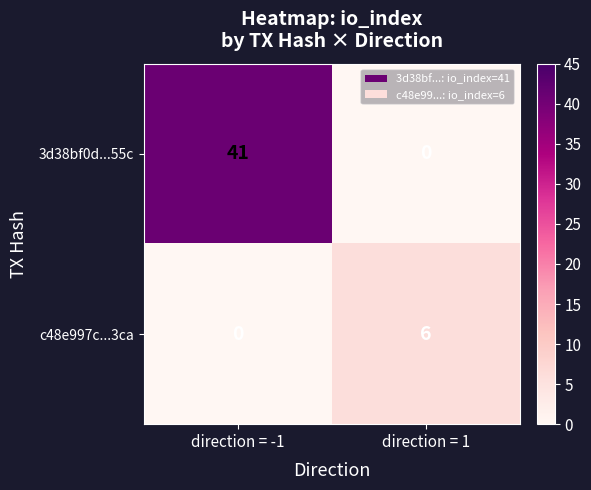

Rank the series at direction = 1 from highest to lowest value.

c48e997c...3ca, 3d38bf0d...55c